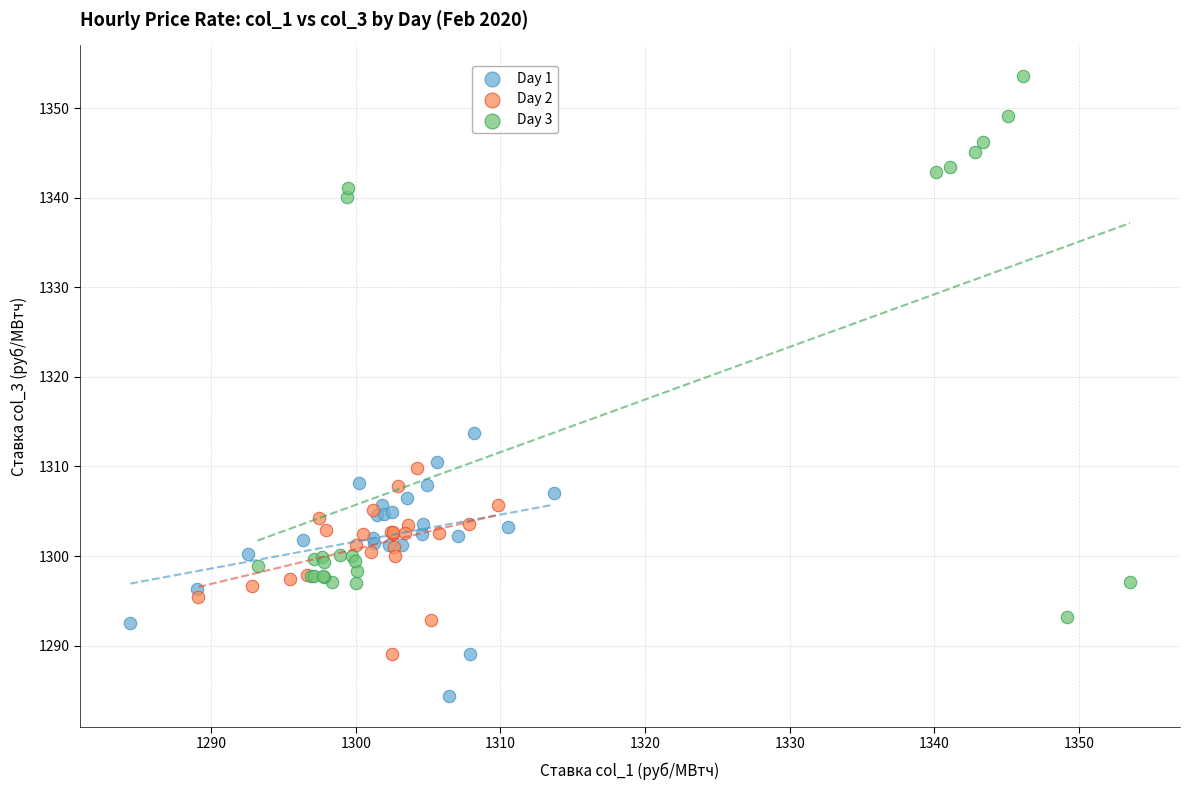

What are all the series names shown in the legend?

Day 1, Day 2, Day 3